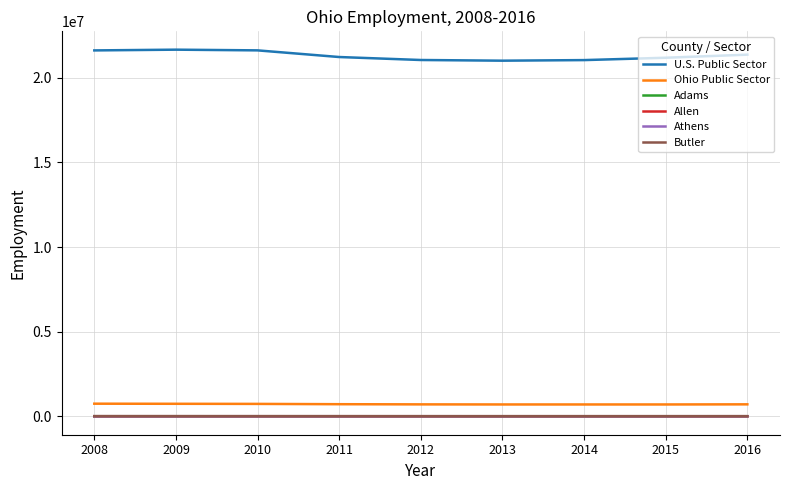

How many values in the Athens series are below 7594?

4